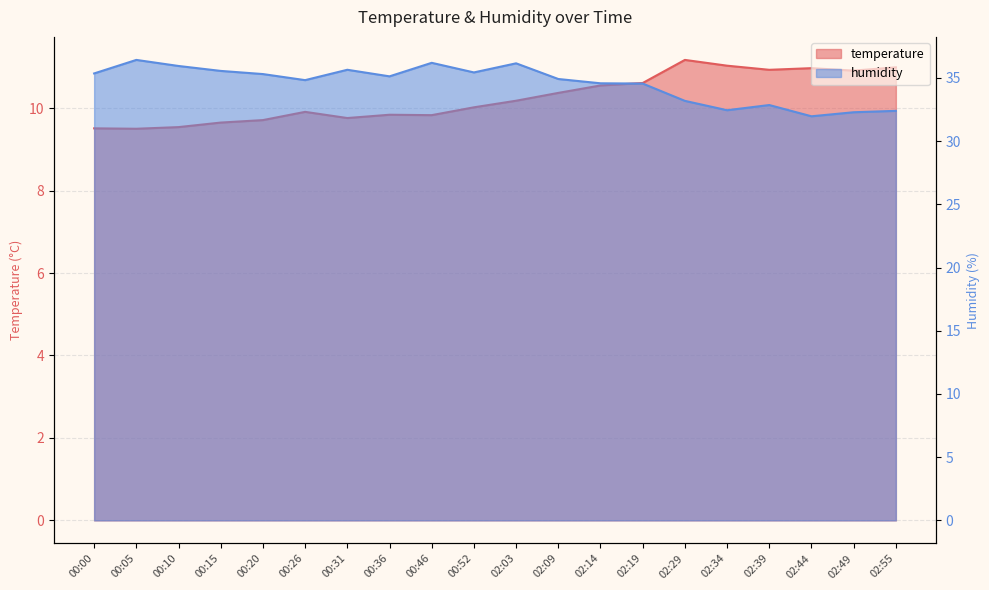

True or false: humidity and temperature cross at least once.

False